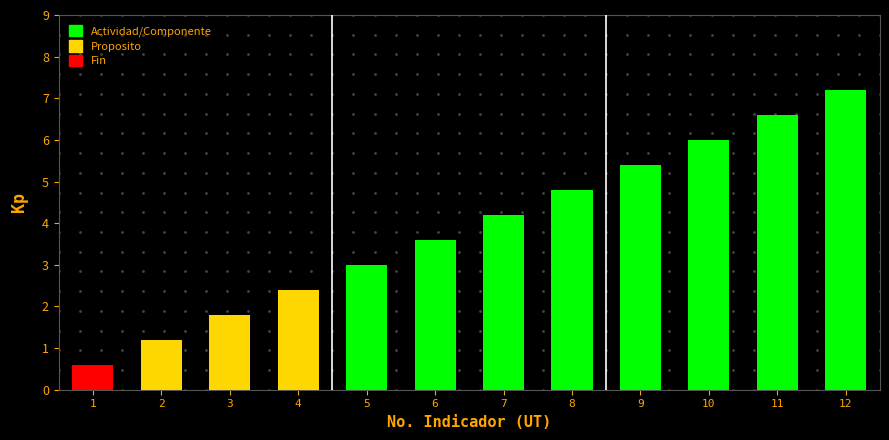

Reading left to right, extract all data points from this chart.

1=0.6	2=1.2	3=1.8	4=2.4	5=3.0	6=3.6	7=4.2	8=4.8	9=5.4	10=6.0	11=6.6	12=7.2